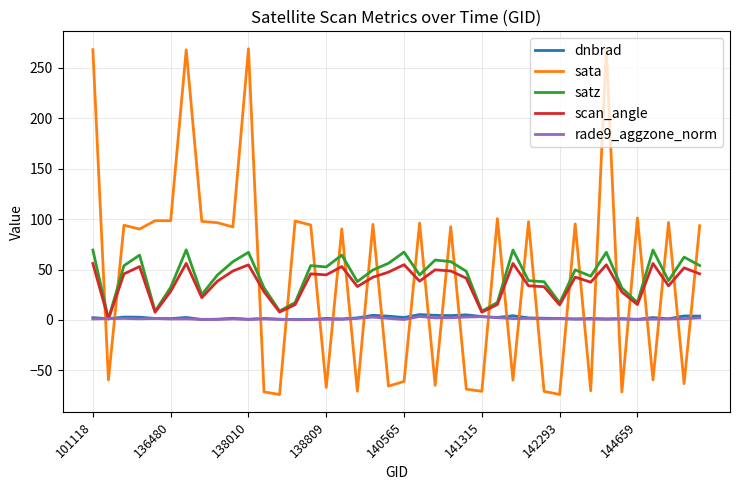

Which series has the largest range (max minus min)?

sata